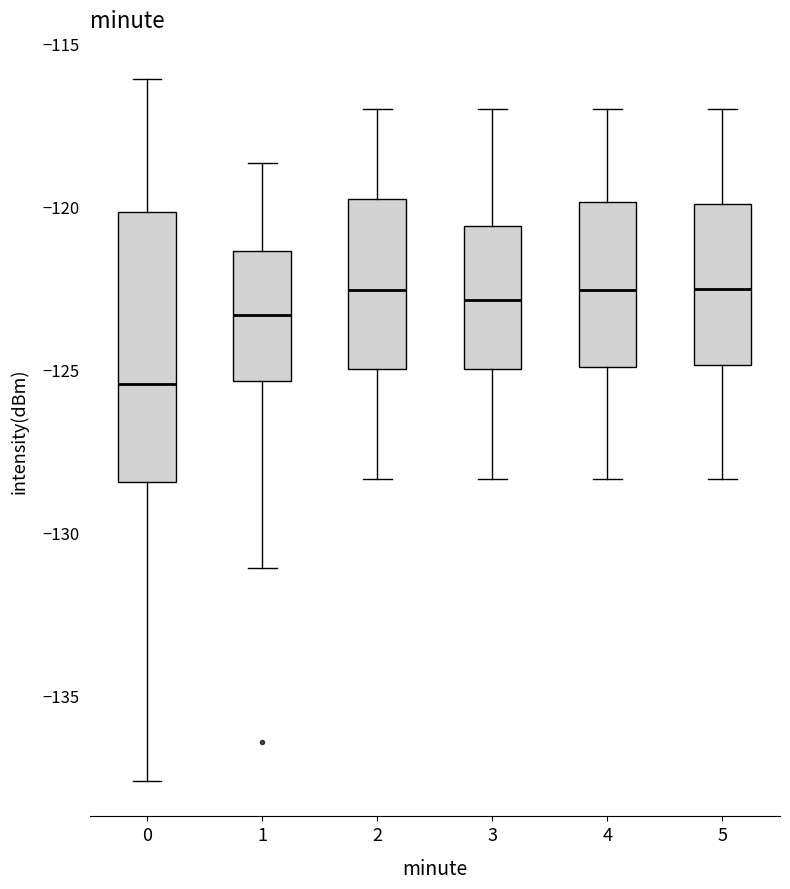

Reading left to right, read every box against the y-axis: the position of its median line, the range the box covers, and the ends of its whiskers. The values are not printed on the chart, so give them approximately, as read against the axis.

0: median -125.5, box -128.5 to -120.0, whiskers -137.5 to -116.0
1: median -123.5, box -125.5 to -121.5, whiskers -131.0 to -118.5
2: median -122.5, box -125.0 to -120.0, whiskers -128.5 to -117.0
3: median -123.0, box -125.0 to -120.5, whiskers -128.5 to -117.0
4: median -122.5, box -125.0 to -120.0, whiskers -128.5 to -117.0
5: median -122.5, box -125.0 to -120.0, whiskers -128.5 to -117.0